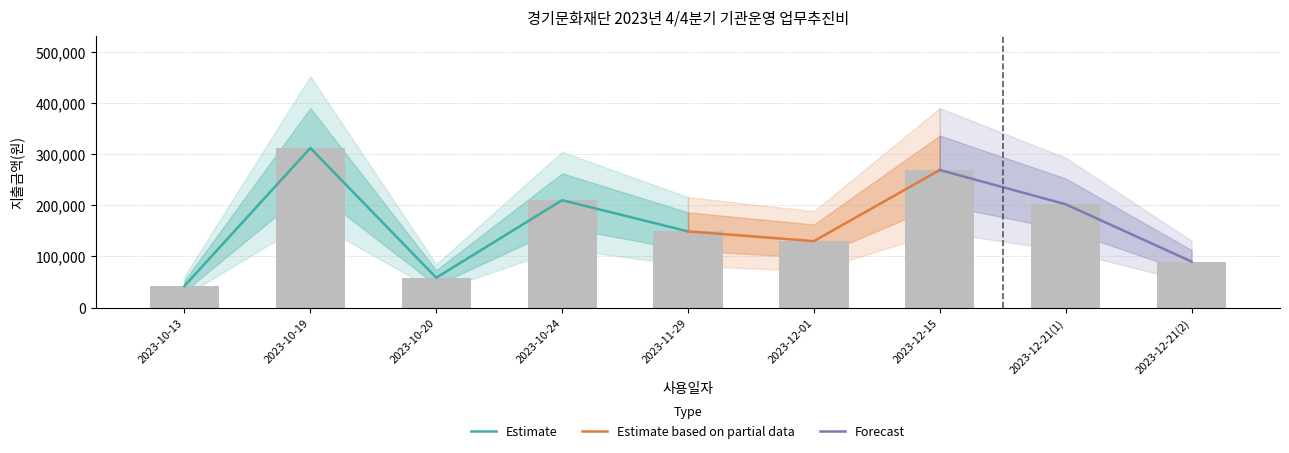

What is the difference between the maximum and minimum values?

269700